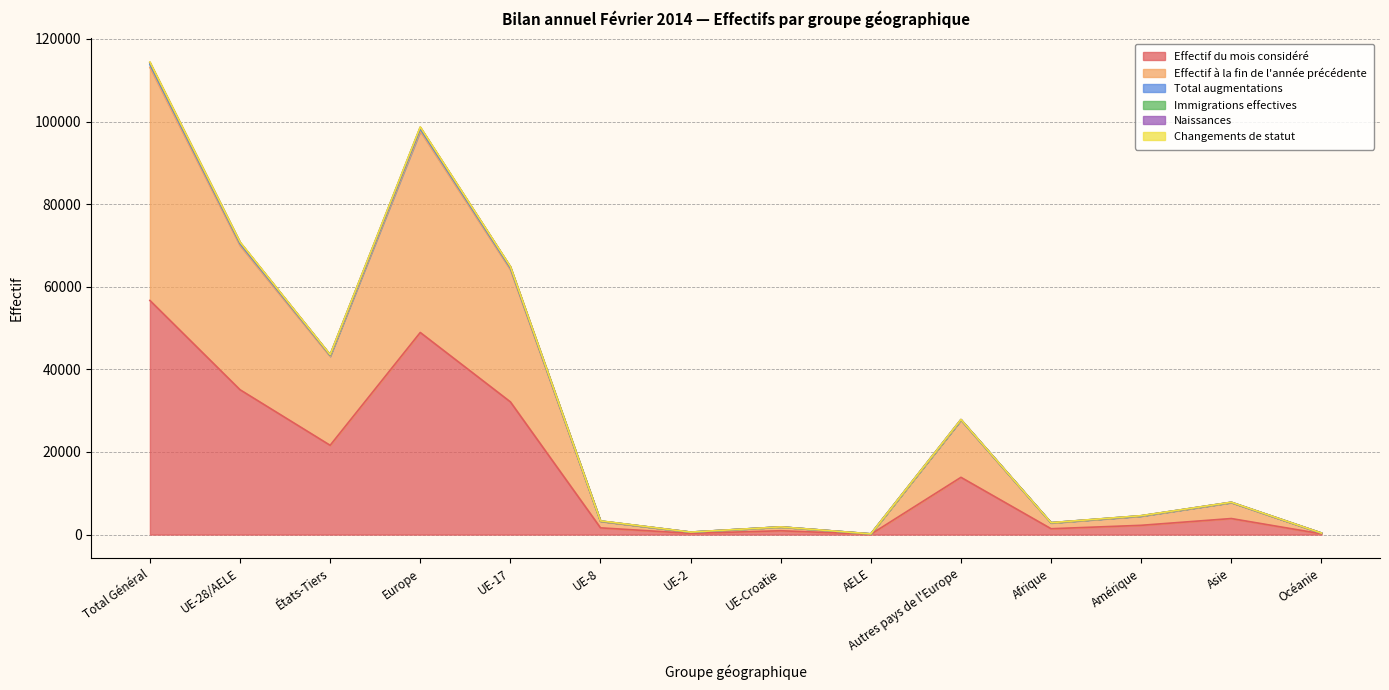

What is the difference between the second highest and second lowest values in the Effectif du mois considéré series?

48750